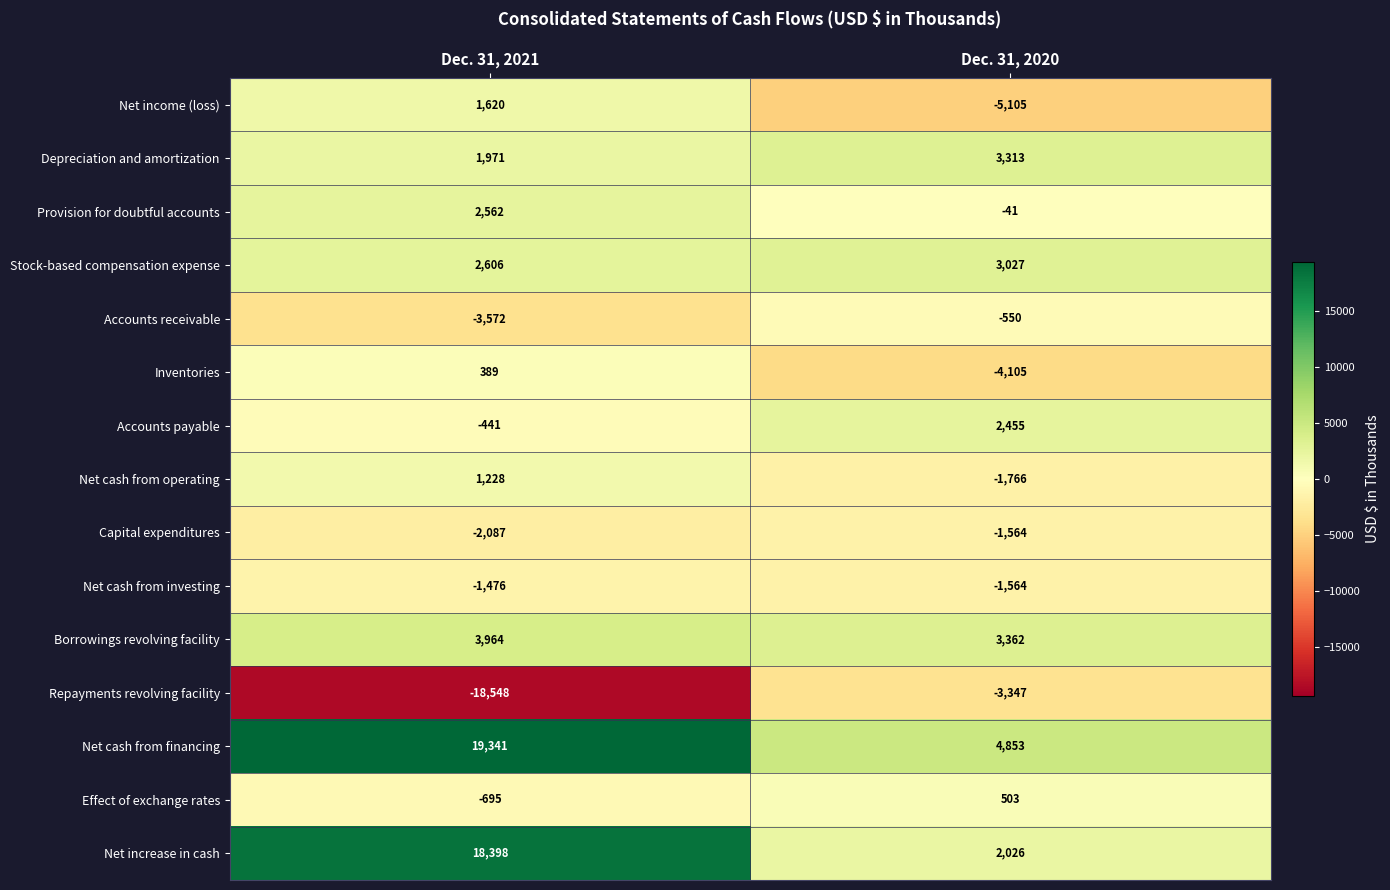

The Accounts receivable series shows -550 at Dec. 31, 2020. True or false?

True